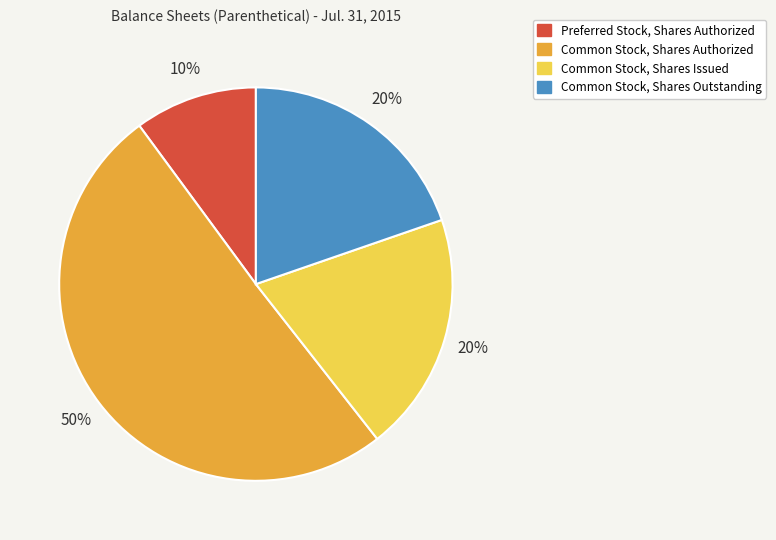

The Preferred Stock, Shares Authorized slice represents 10% of the pie. True or false?

True